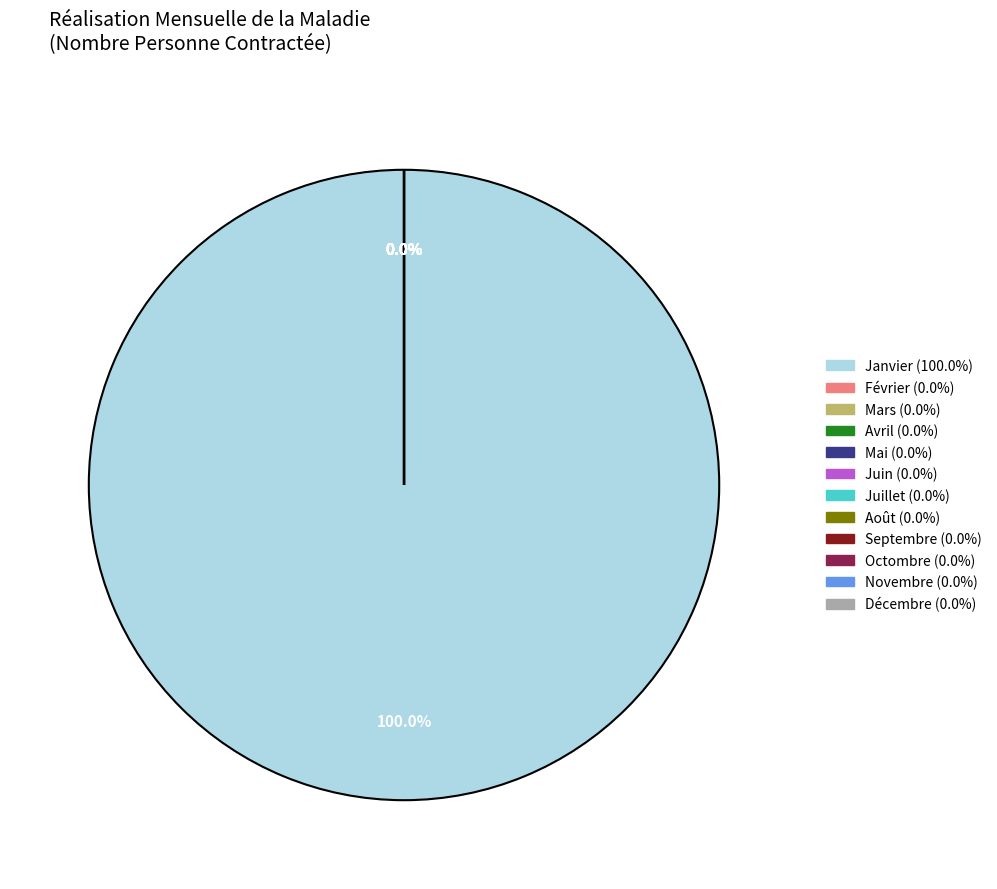

Rank the categories by value from highest to lowest.

Janvier, Février, Mars, Avril, Mai, Juin, Juillet, Août, Septembre, Octombre, Novembre, Décembre